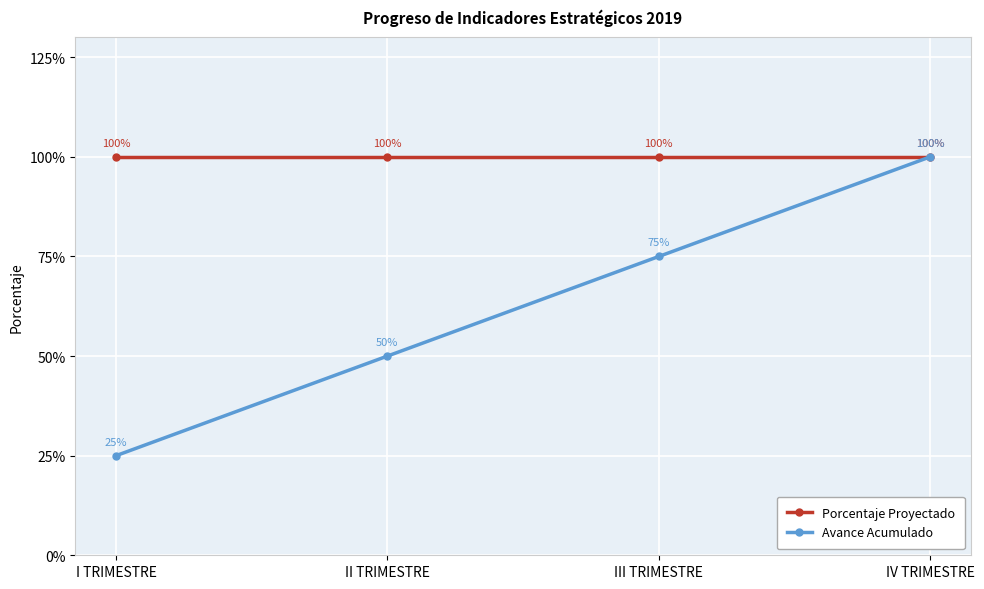

What is the label of the 1st point from the left?

I TRIMESTRE